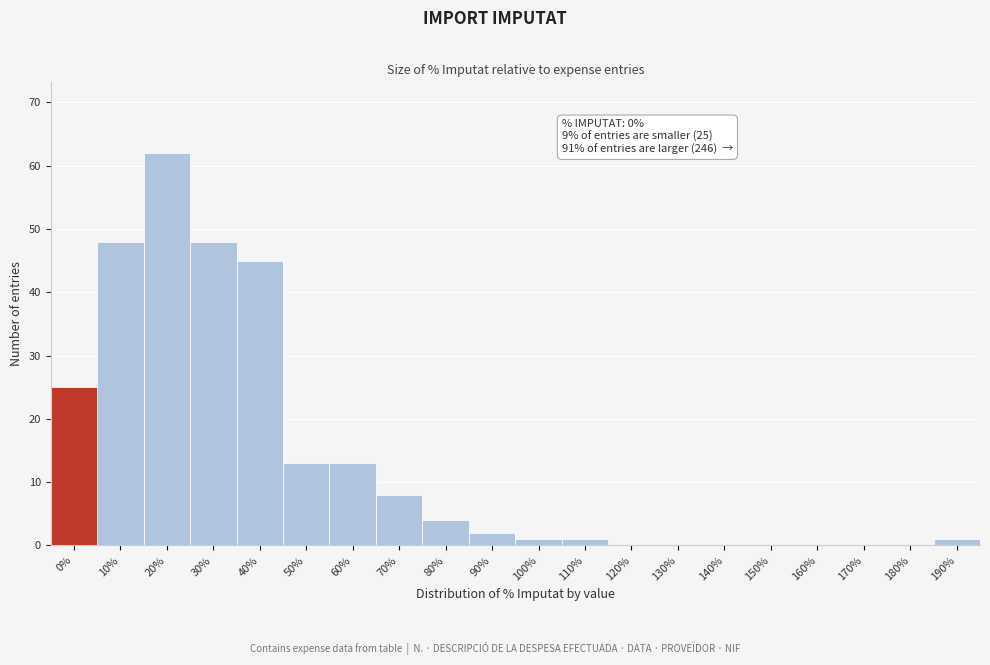

Reading right to left, extract all data points from this chart.

190%=1	180%=0	170%=0	160%=0	150%=0	140%=0	130%=0	120%=0	110%=1	100%=1	90%=2	80%=4	70%=8	60%=13	50%=13	40%=45	30%=48	20%=62	10%=48	0%=25